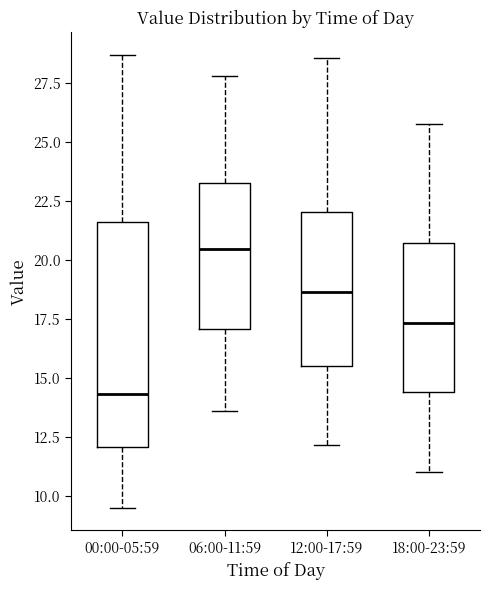

Reading left to right, read every box against the y-axis: the position of its median line, the range the box covers, and the ends of its whiskers. The values are not printed on the chart, so give them approximately, as read against the axis.

00:00-05:59: median 14.5, box 12.0 to 21.5, whiskers 9.5 to 28.5
06:00-11:59: median 20.5, box 17.0 to 23.5, whiskers 13.5 to 28.0
12:00-17:59: median 18.5, box 15.5 to 22.0, whiskers 12.0 to 28.5
18:00-23:59: median 17.5, box 14.5 to 20.5, whiskers 11.0 to 26.0